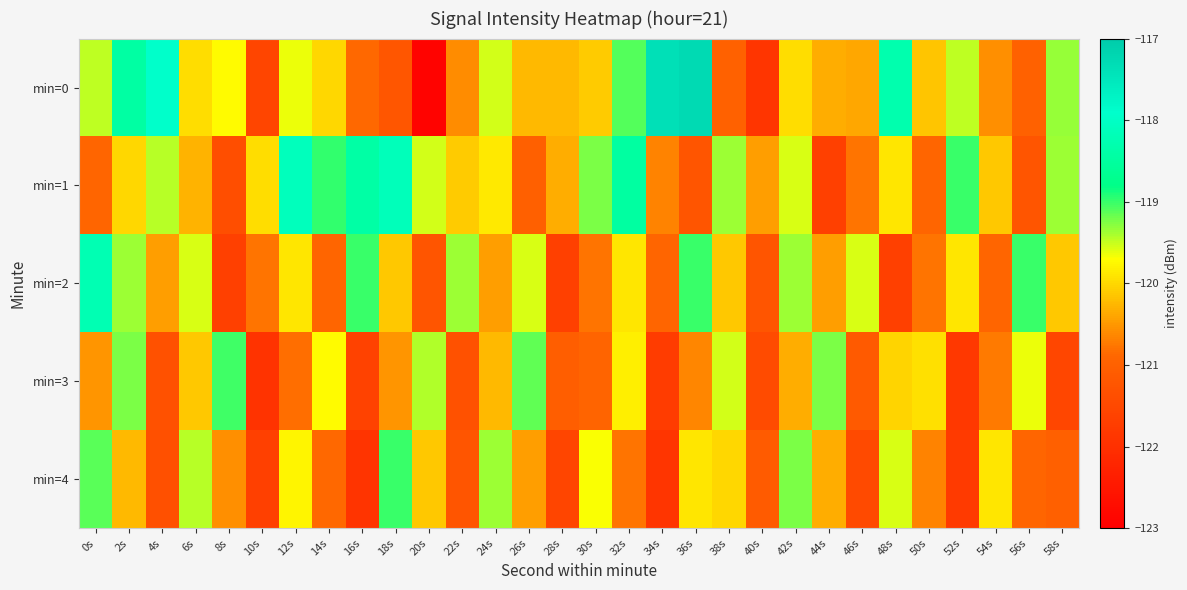

At which category is the sum across all series the highest?

2s